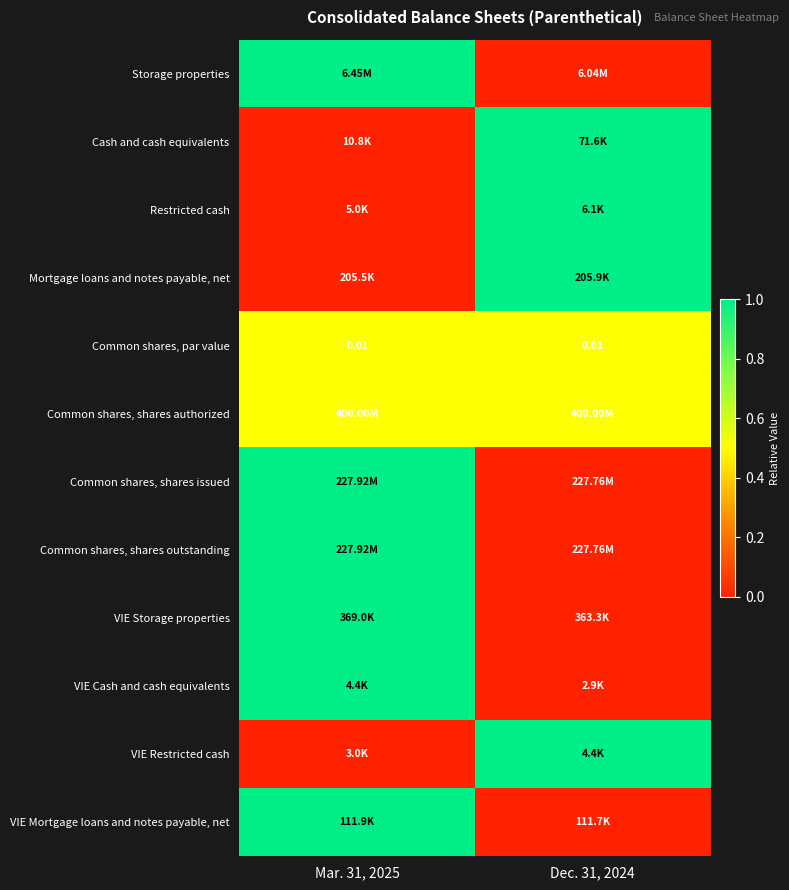

At how many categories does at least one series exceed 0?

2